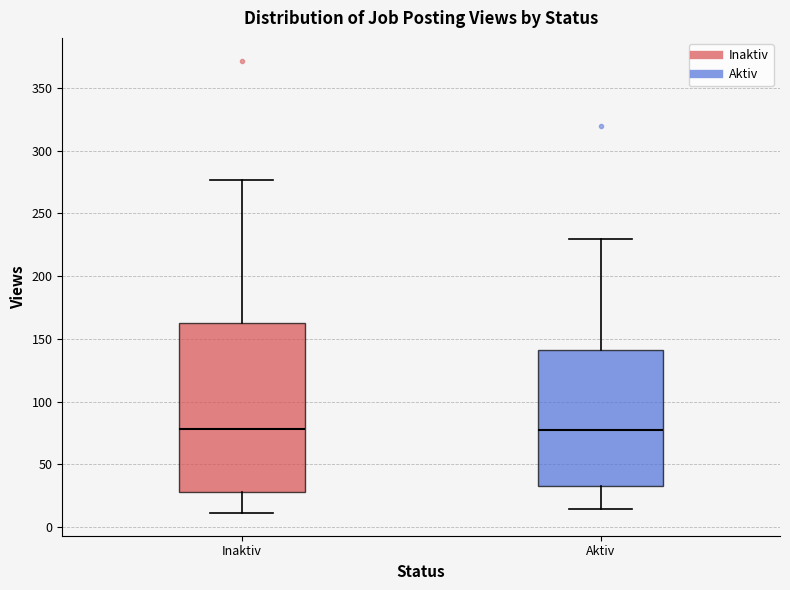

Reading left to right, read every box against the y-axis: the position of its median line, the range the box covers, and the ends of its whiskers. The values are not printed on the chart, so give them approximately, as read against the axis.

Inaktiv: median 80, box 30 to 165, whiskers 10 to 275
Aktiv: median 80, box 35 to 140, whiskers 15 to 230